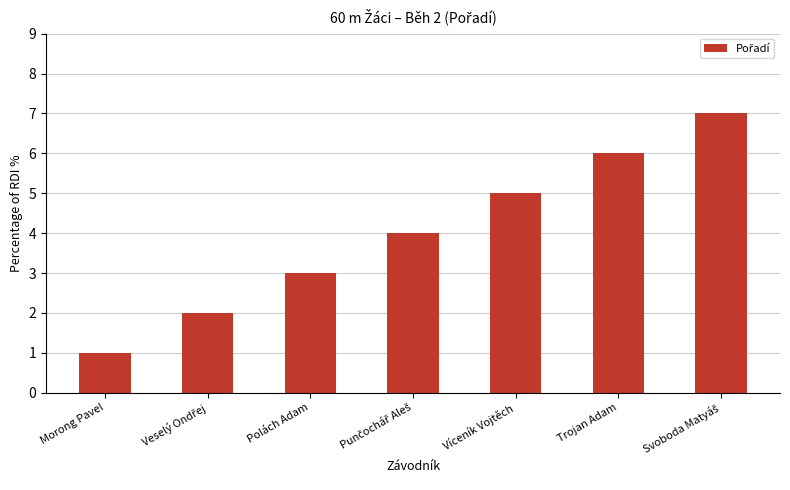

The value at Víceník Vojtěch is 9. True or false?

False